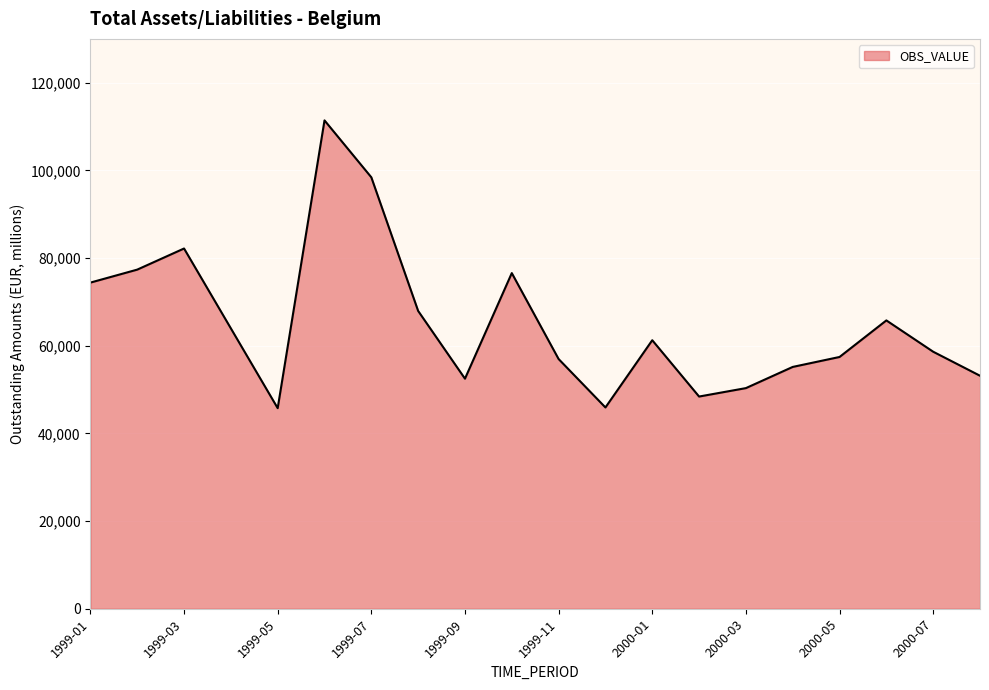

What is the difference between the maximum and minimum values?

65652